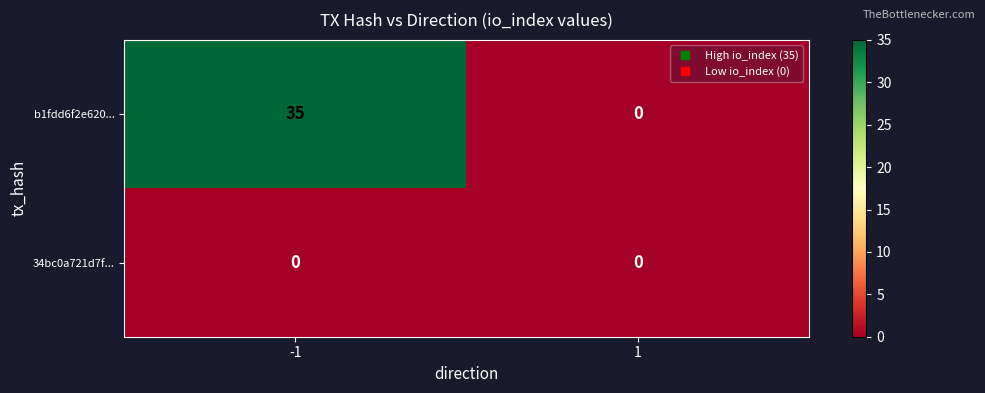

At which category is the sum across all series the highest?

-1